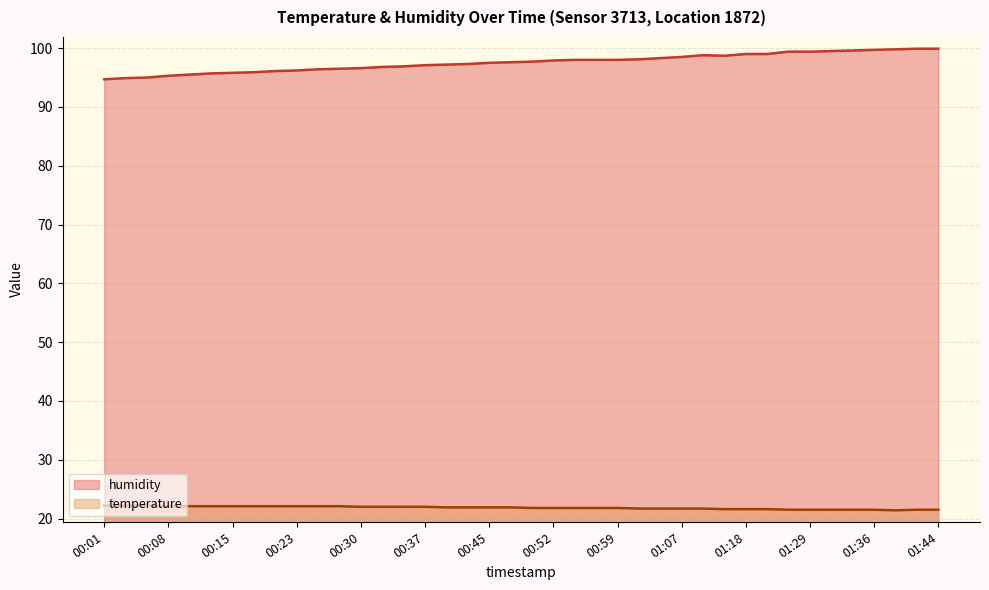

True or false: humidity has more than 1 interior local peaks.

False